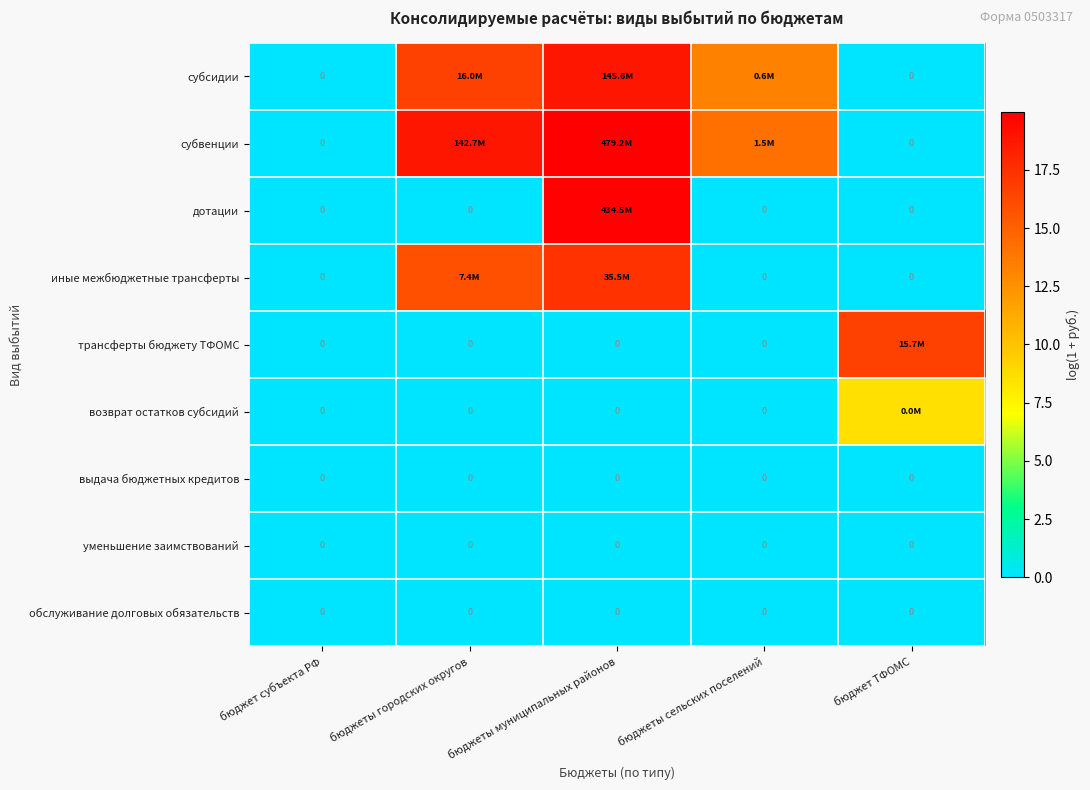

Which series has the largest total across all categories?

субвенции